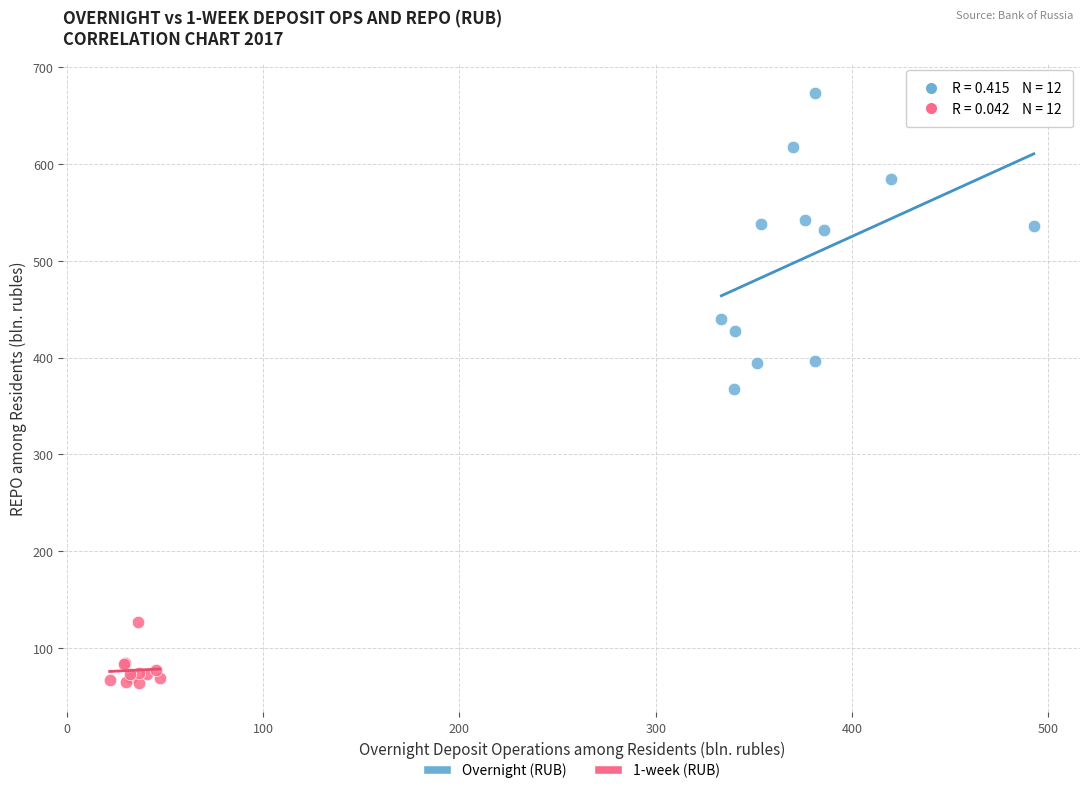

Which series contains the lowest Y value?

1-week (RUB)